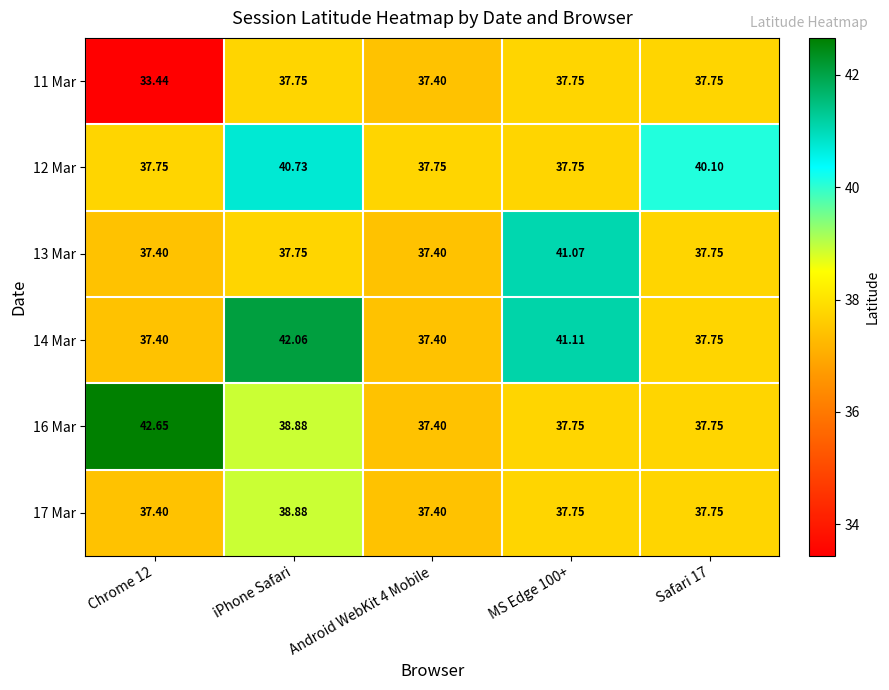

How many data points does each series have?

5